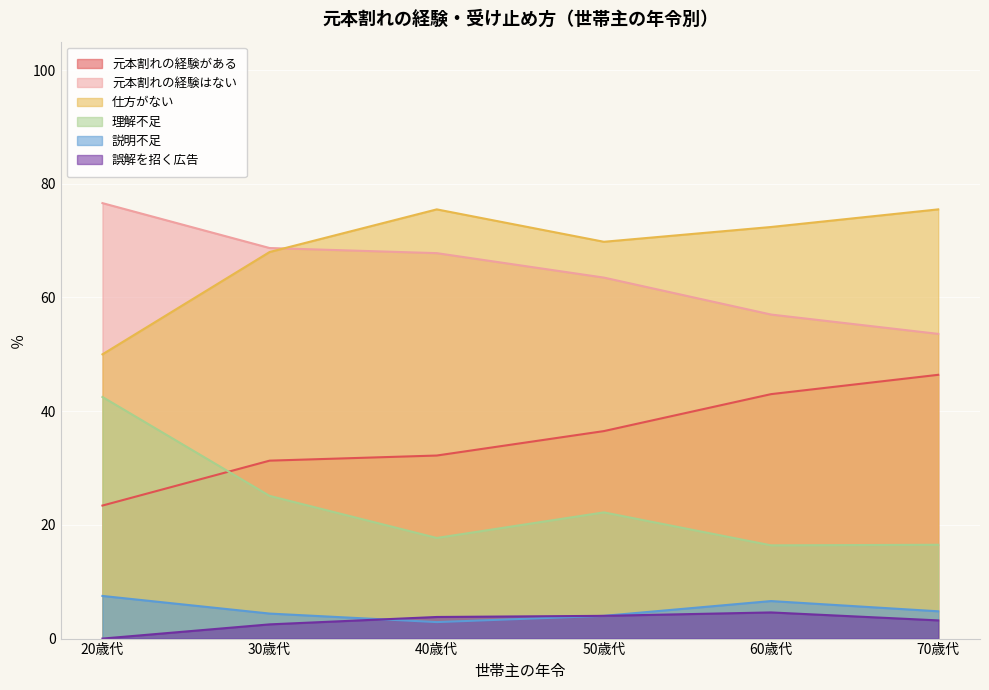

Where is the first local minimum for 説明不足?

40歳代